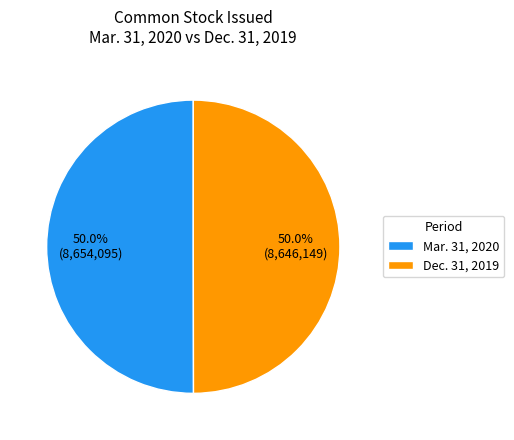

What percentage is the Dec. 31, 2019 slice, to the nearest percent?

50%